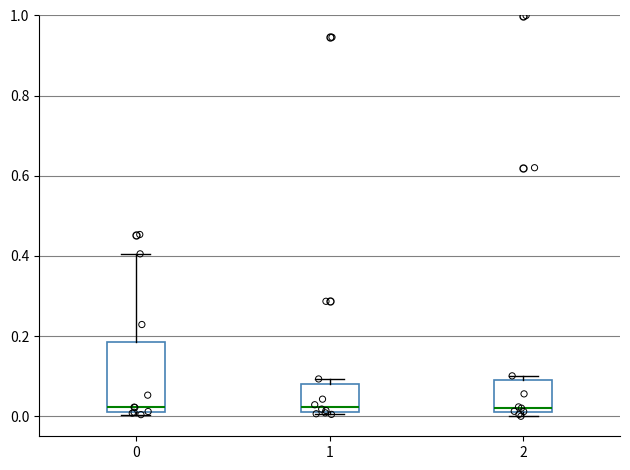

Reading left to right, transcribe this box plot: for each box, give where its median line is, the range the box spans, and where its two whiskers end, as read against the y-axis. The values are not printed on the chart, so give them approximately, as read against the axis.

0: median 0.02 (just above the box's lower edge), box 0.02 to 0.18, whiskers 0.00 to 0.40
1: median 0.02, box 0.00 to 0.08, whiskers 0.00 to 0.10
2: median 0.02 (just above the box's lower edge), box 0.02 to 0.08, whiskers 0.00 to 0.10